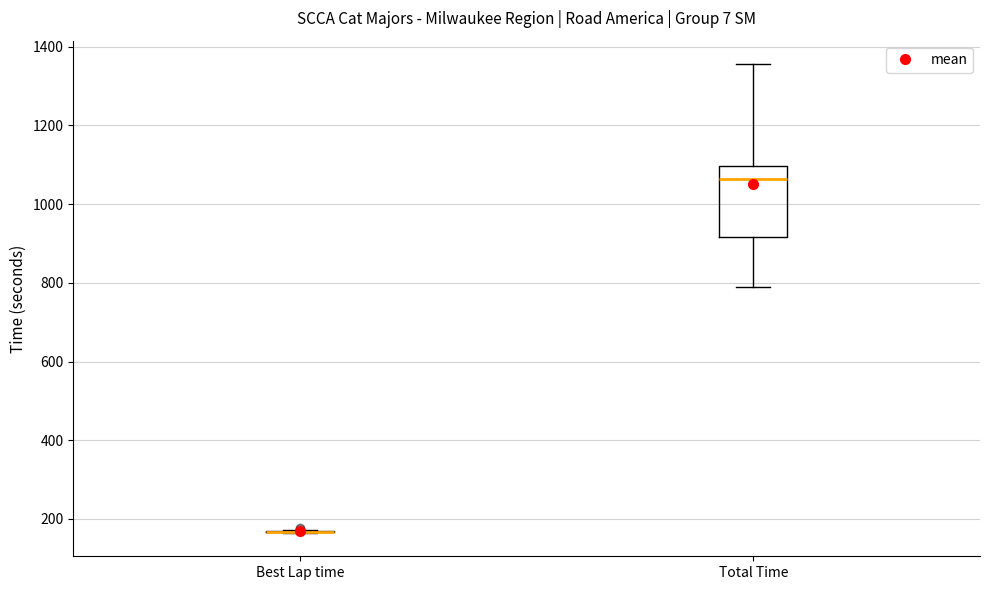

Reading left to right, transcribe this box plot: for each box, give where its median line is, the range the box spans, and where its two whiskers end, as read against the y-axis. The values are not printed on the chart, so give them approximately, as read against the axis.

Best Lap time: box collapsed to a line at 160, whiskers 160 to 180
Total Time: median 1060, box 920 to 1100, whiskers 780 to 1360